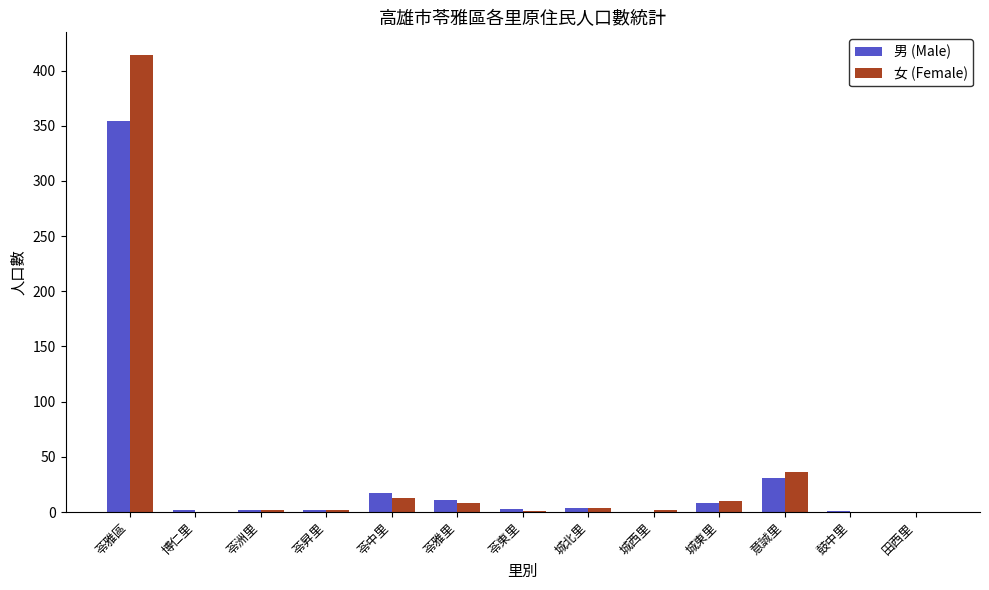

Count the number of categories in the chart.

13